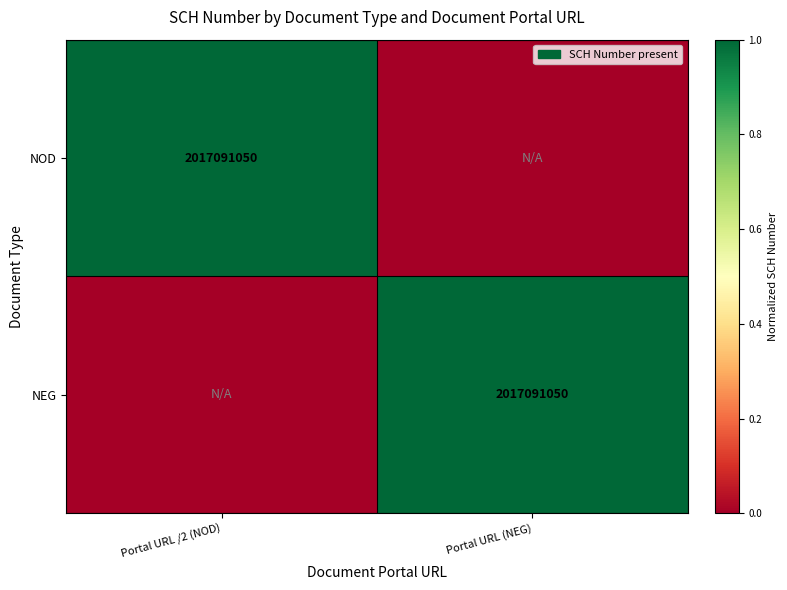

True or false: NOD has a value of 2992211383 at Portal URL /2 (NOD).

False